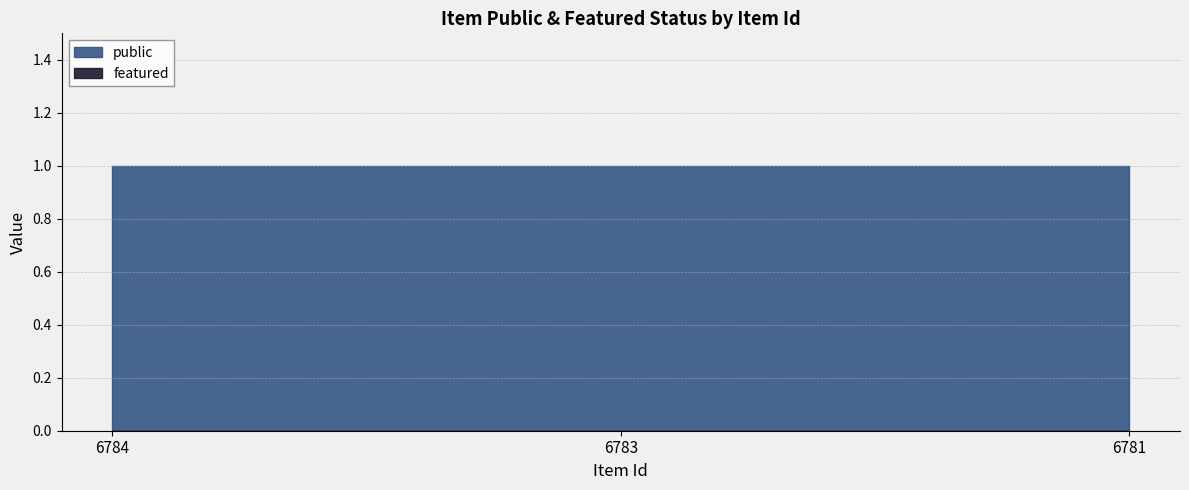

What is the spread (max minus min) of values at 6784?

1